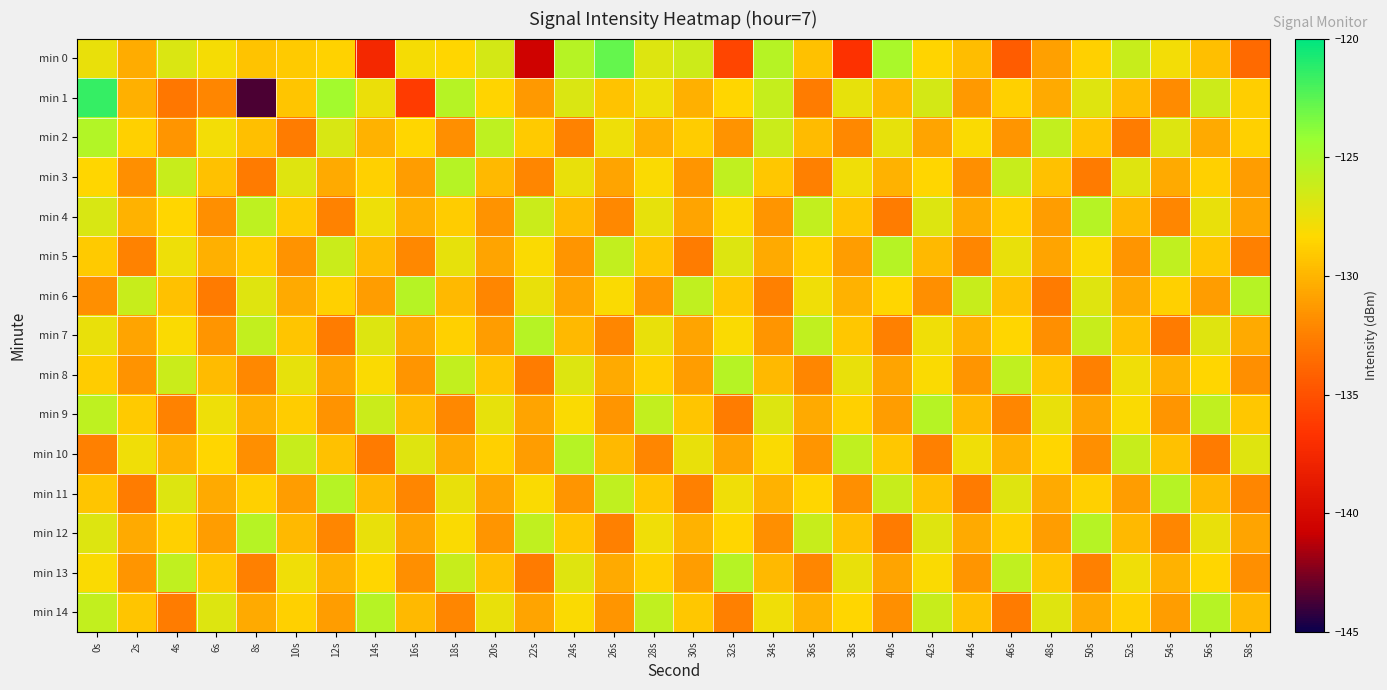

How many data points does each series have?

30